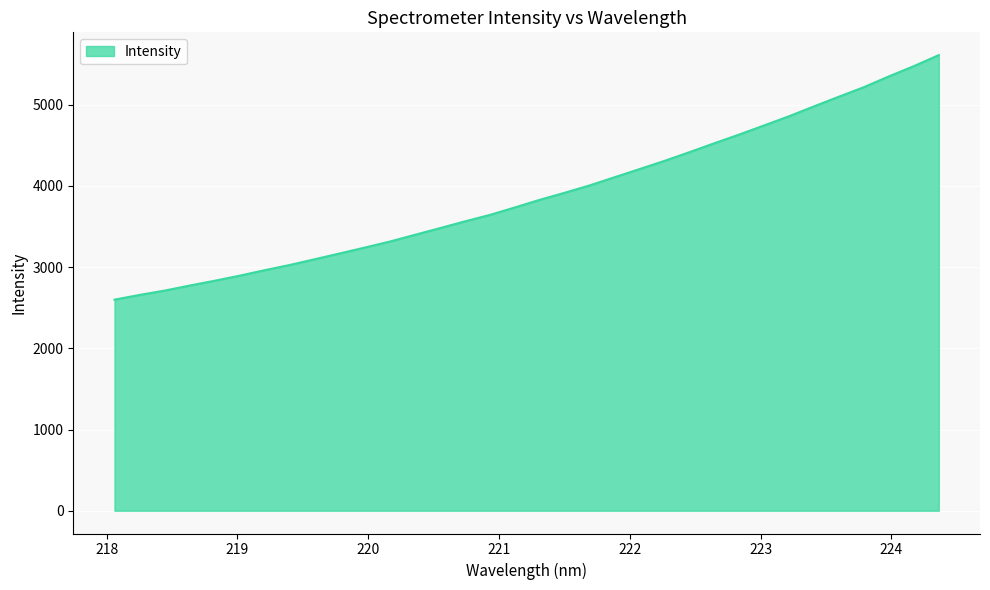

What is the minimum value shown in the chart?

2599.7